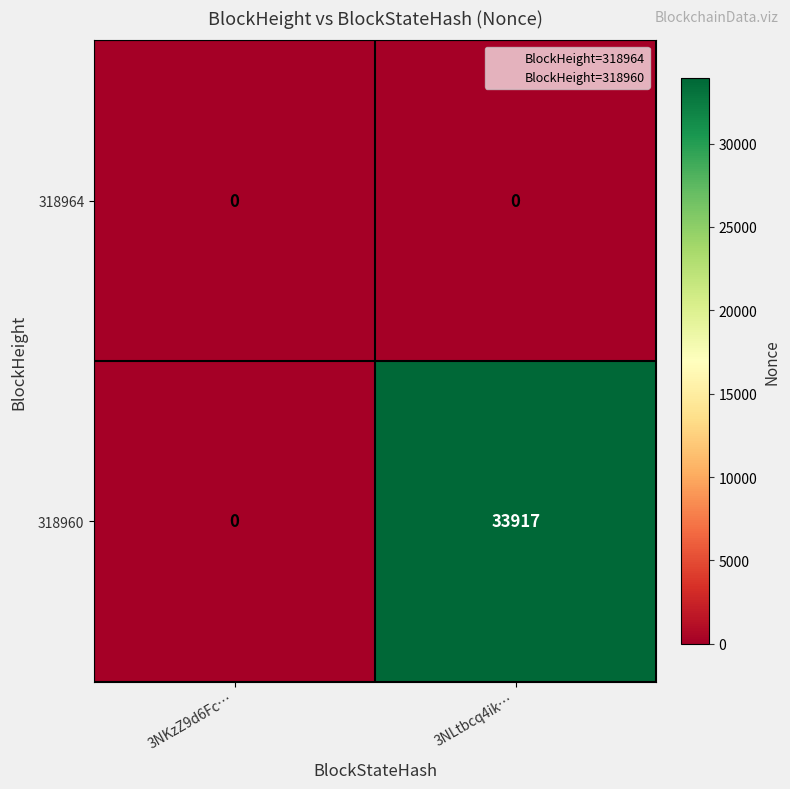

At how many categories does at least one series exceed 19868?

1